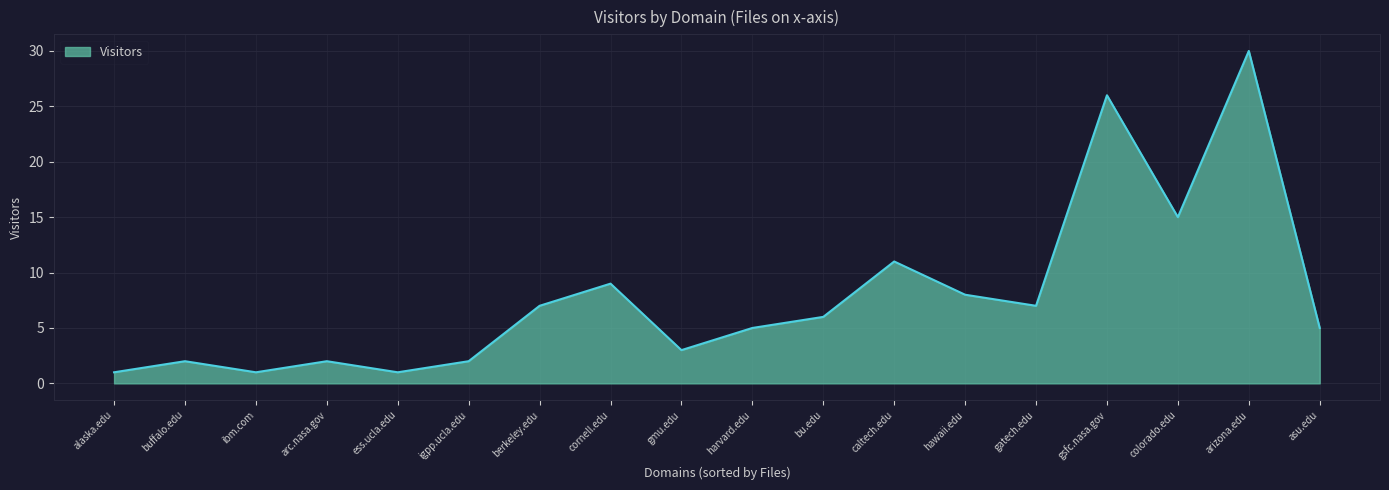

Is it true that the value at alaska.edu is 2?

False